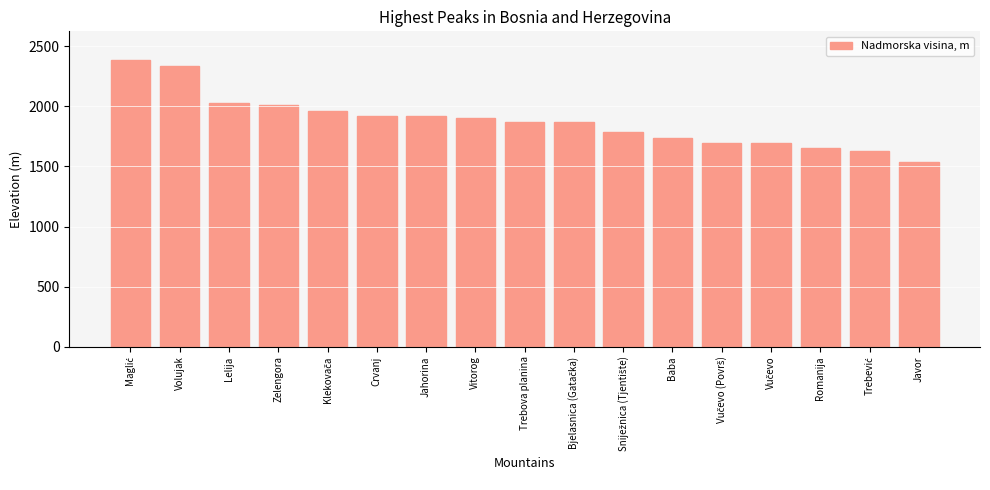

How many bars are there in total?

17